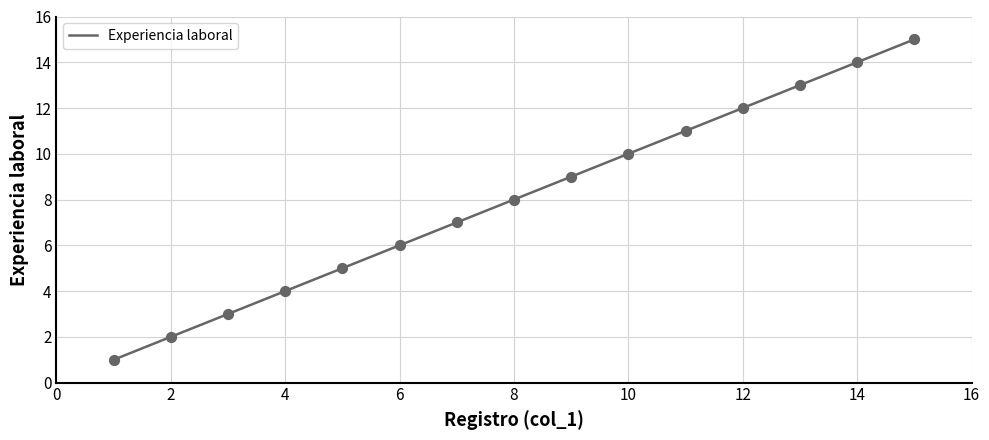

What is the change in value from 2 to 15?

+13